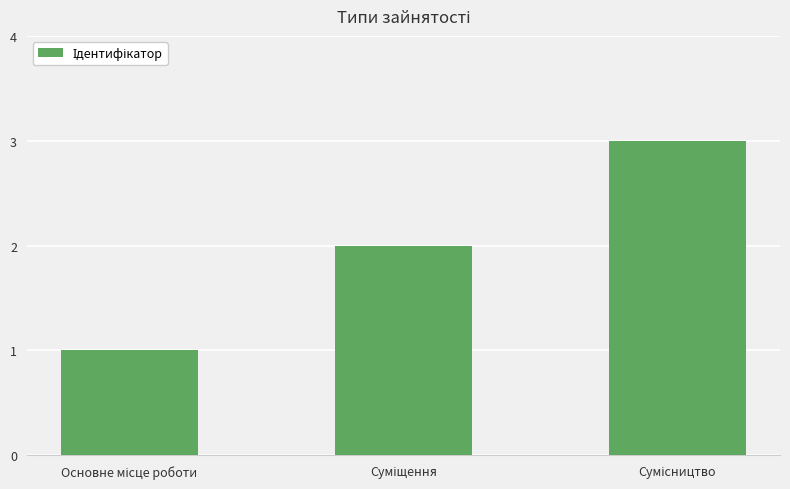

What is the difference between the maximum and minimum values?

2